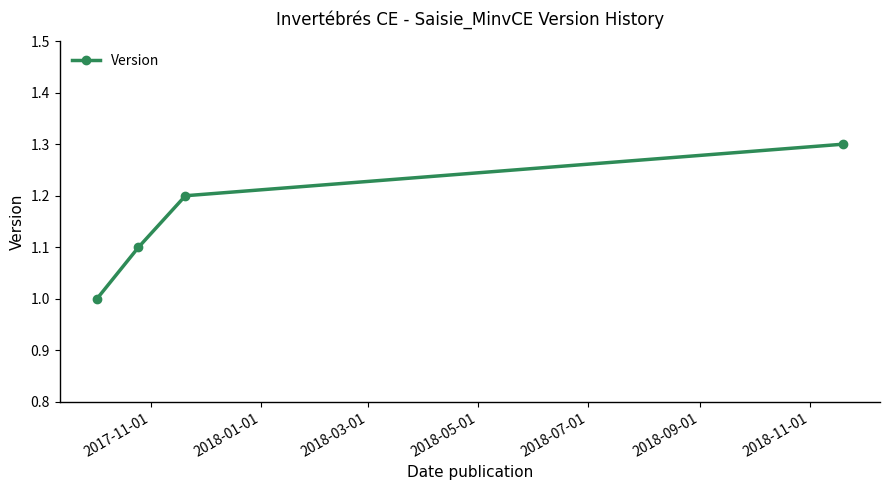

What is the difference between the maximum and minimum values?

0.3